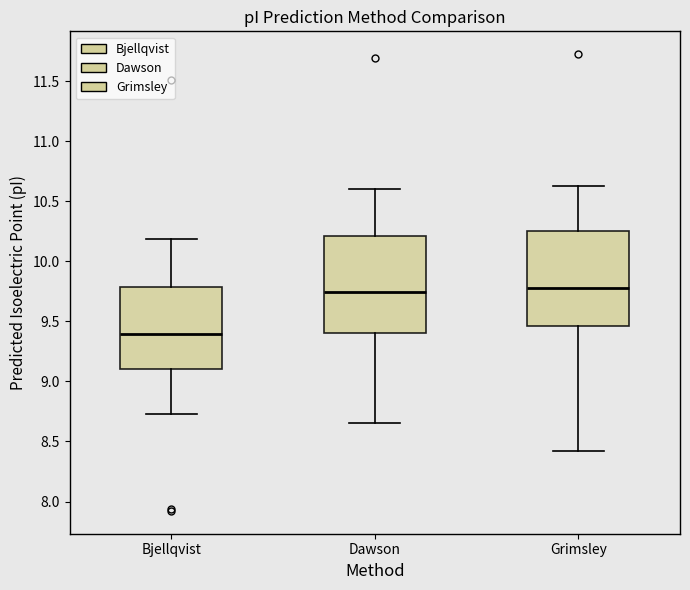

Reading left to right, read every box against the y-axis: the position of its median line, the range the box covers, and the ends of its whiskers. The values are not printed on the chart, so give them approximately, as read against the axis.

Bjellqvist: median 9.40, box 9.10 to 9.80, whiskers 8.75 to 10.20
Dawson: median 9.75, box 9.40 to 10.20, whiskers 8.65 to 10.60
Grimsley: median 9.80, box 9.45 to 10.25, whiskers 8.40 to 10.65